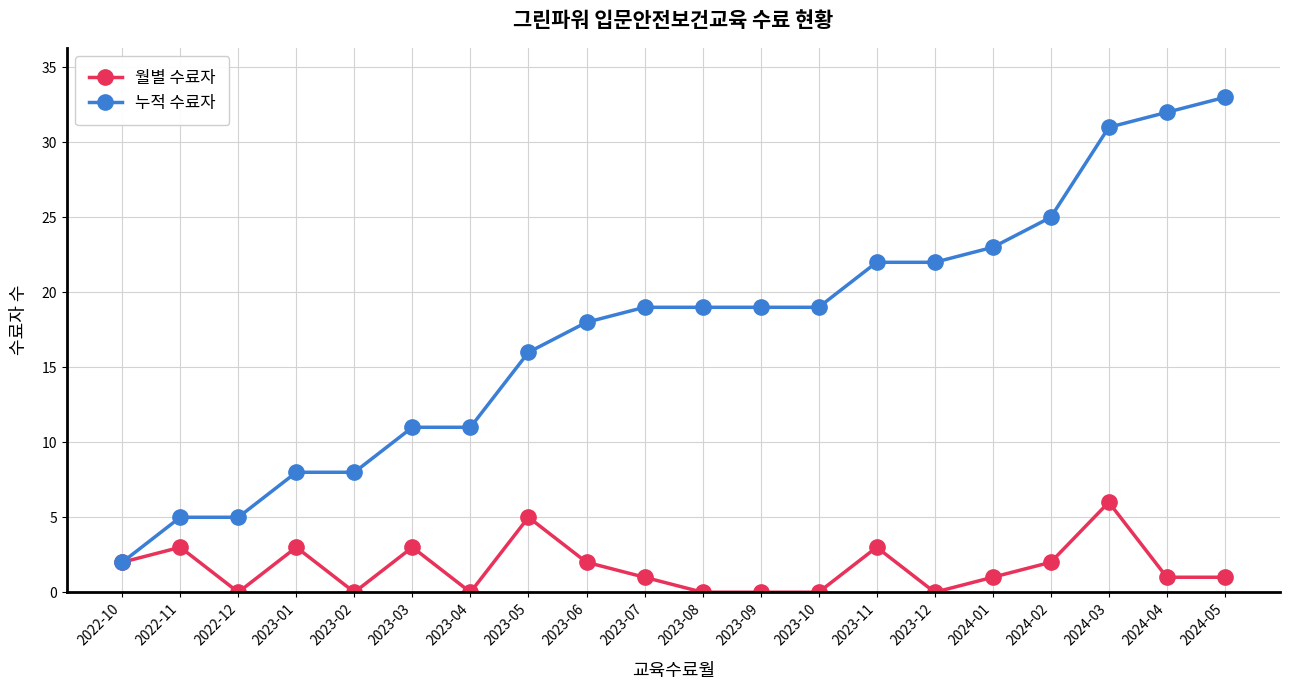

At which category does 월별 수료자 reach its first local valley?

2022-12